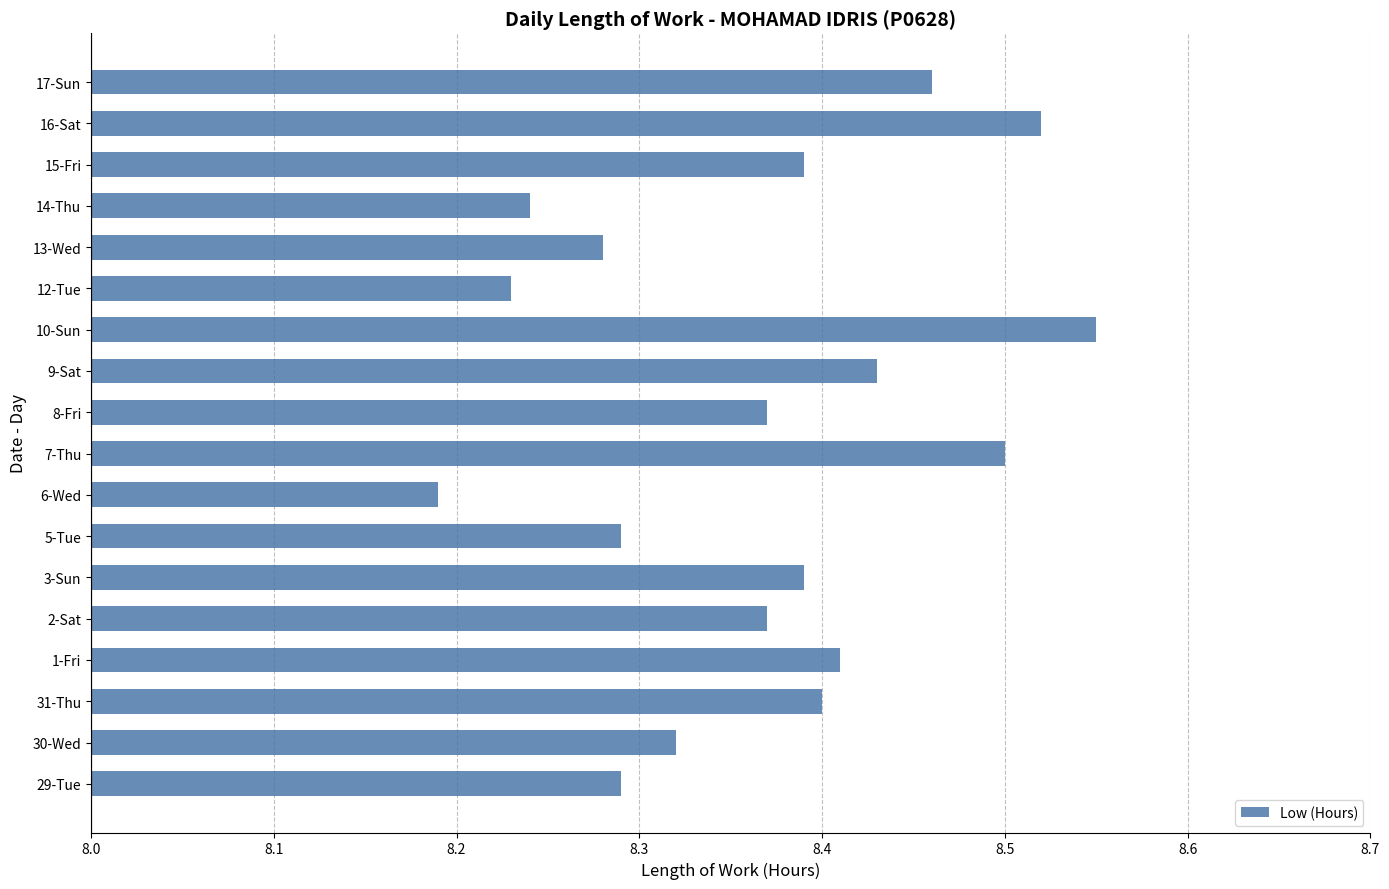

Between 14-Thu and 7-Thu, which is larger?

7-Thu